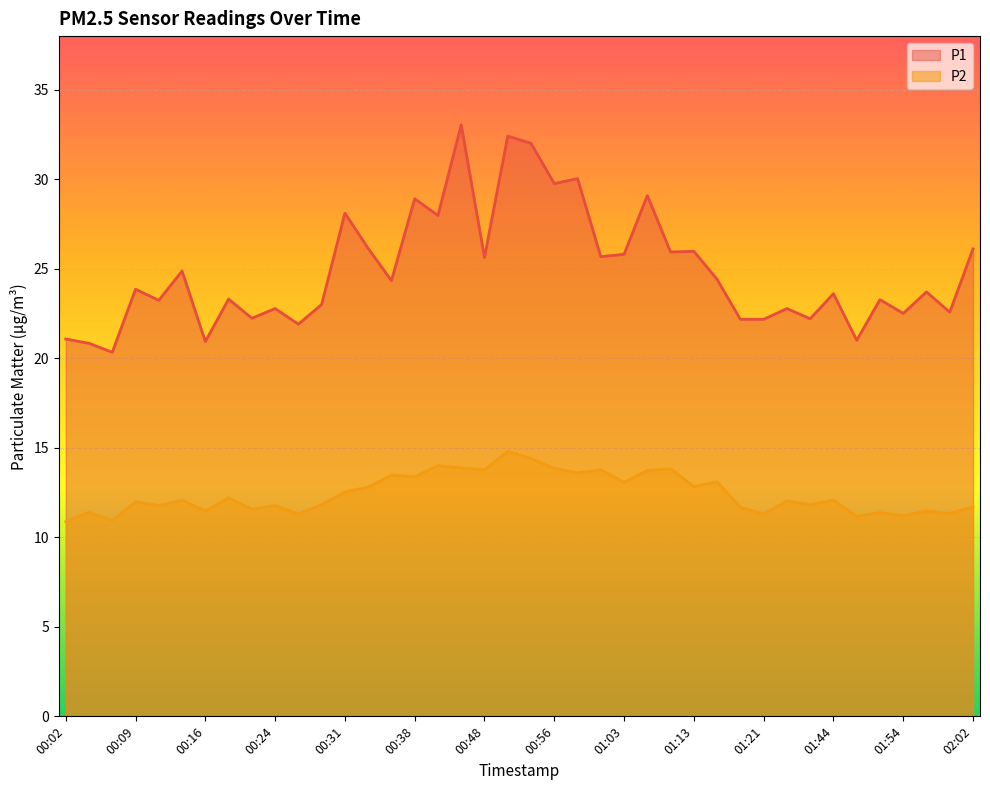

At which label is P2 closest to 12?

00:09